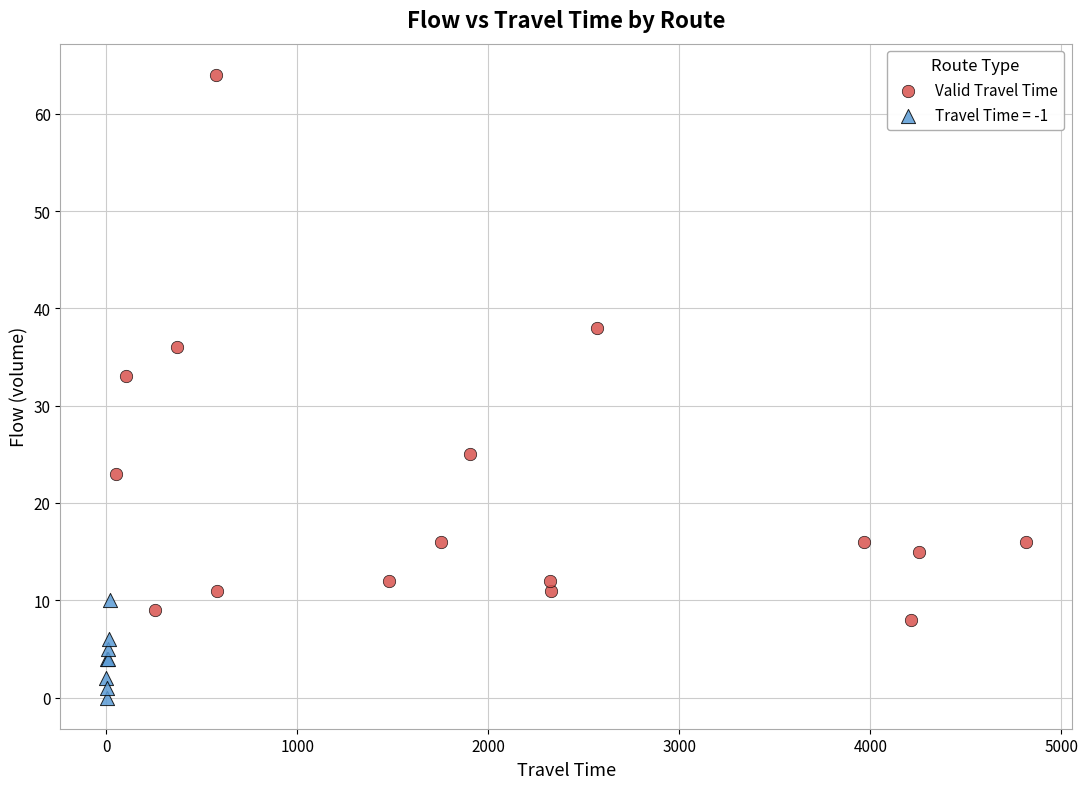

Which series reaches the minimum Y coordinate?

Travel Time = -1